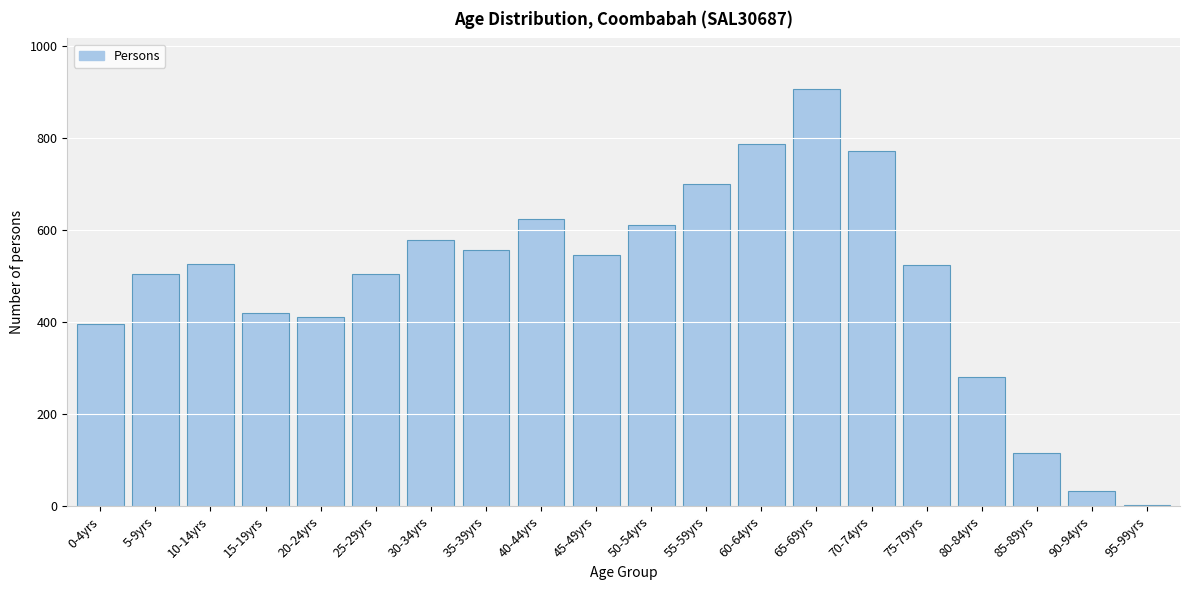

What is the label of the 16th bar from the left?

75-79yrs